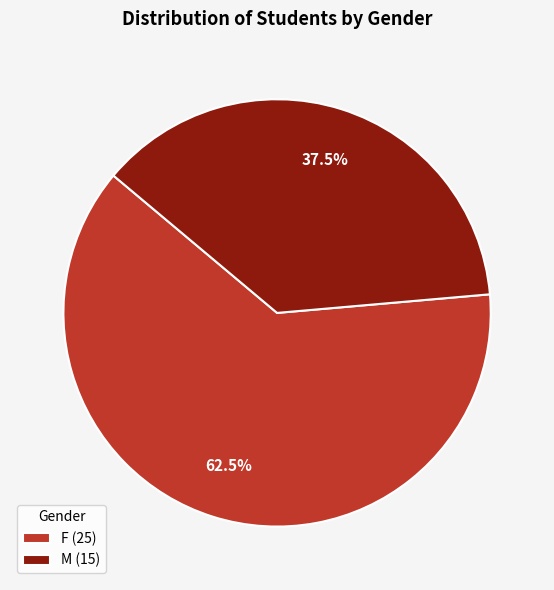

Is the sum of M and F greater than half?

Yes